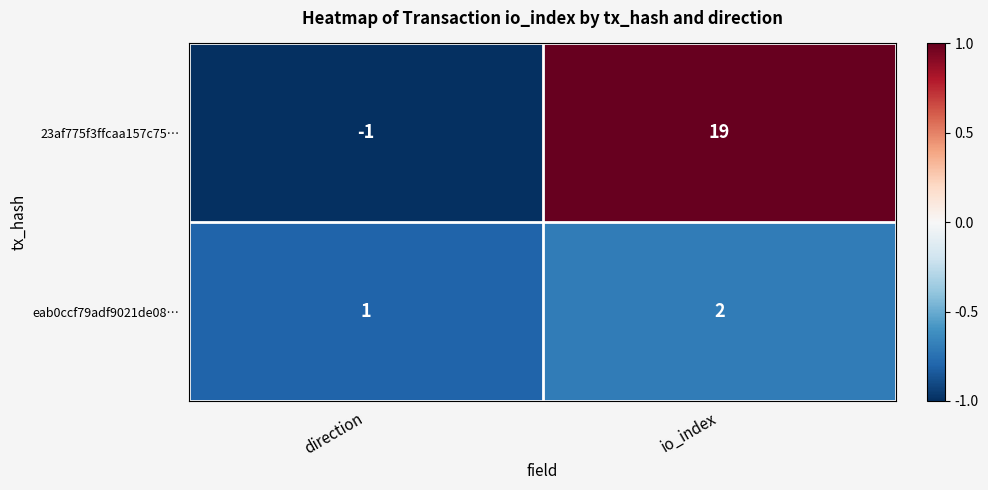

Reading left to right, transcribe all the data shown in this chart.

23af775f3ffcaa157c75…: -1	19
eab0ccf79adf9021de08…: 1	2